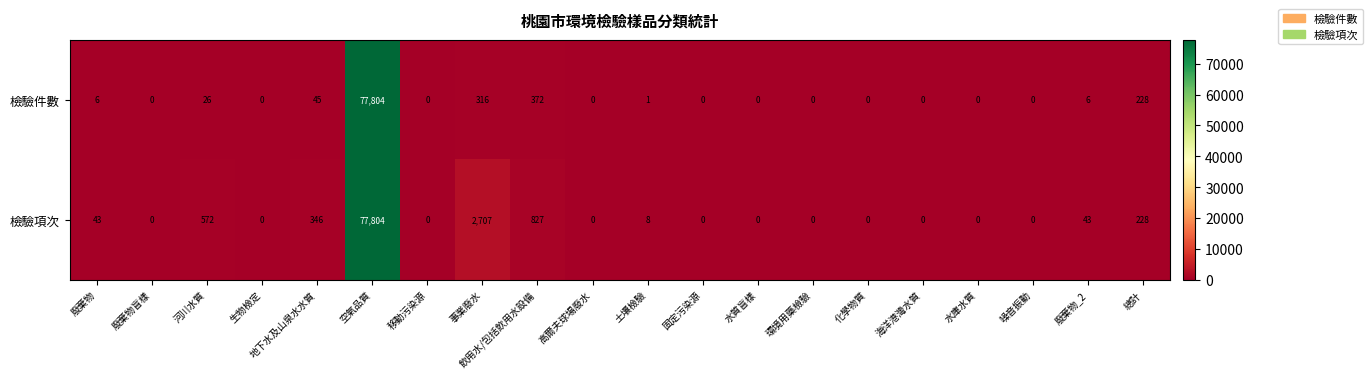

Which series has the largest total across all categories?

檢驗項次